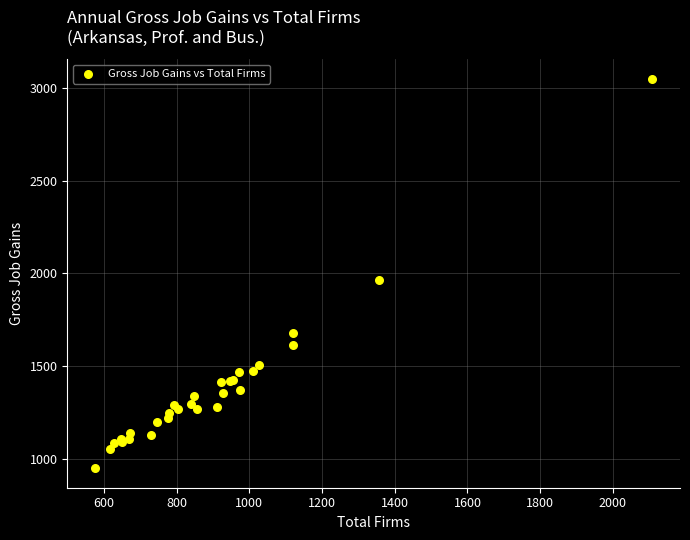

What Y value in the scatter plot is closest to 2000?

1967